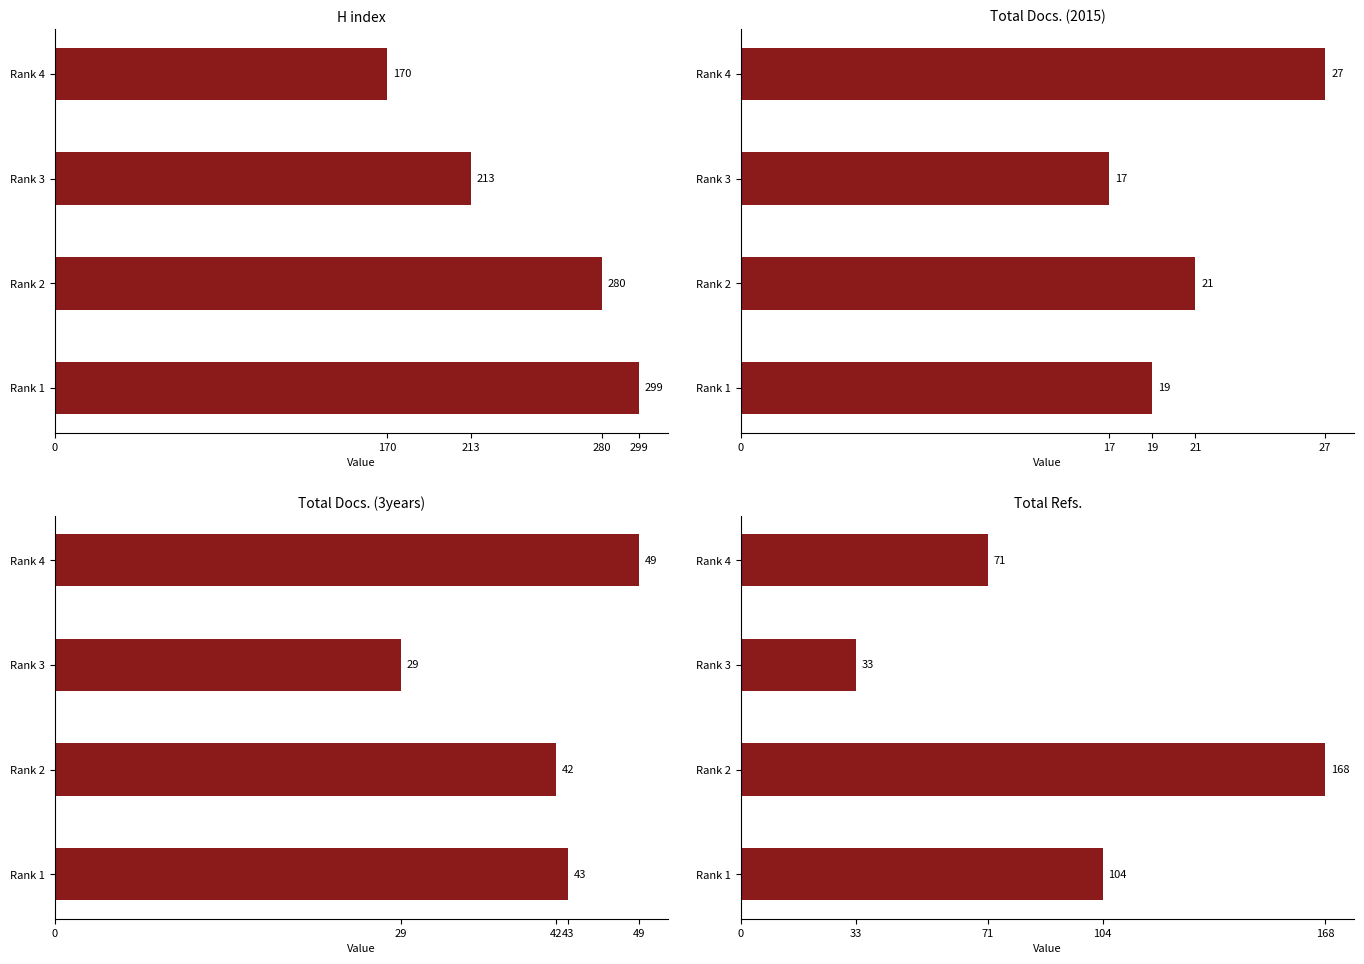

How many data points in H index are above 280?

1